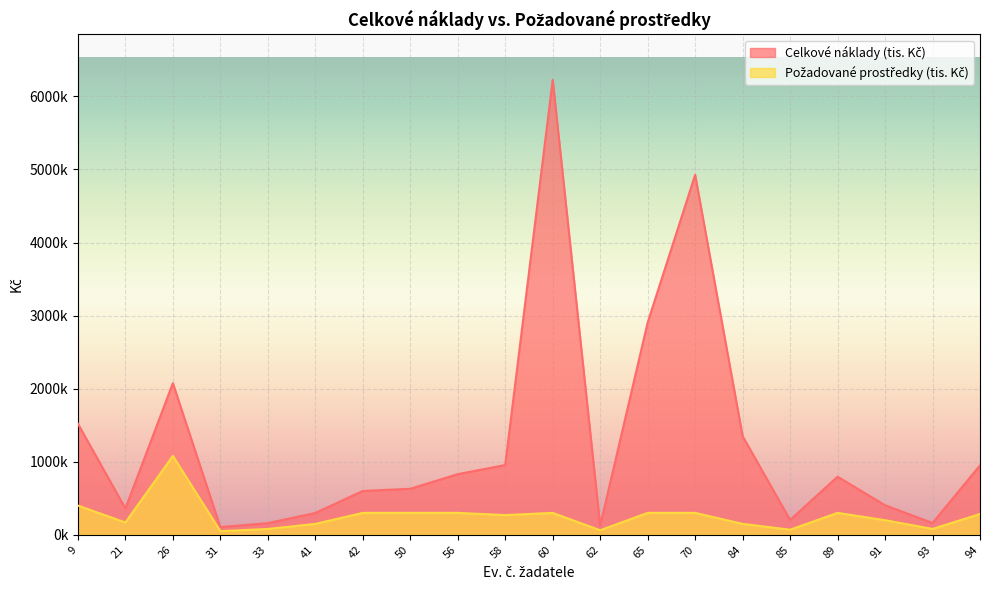

True or false: Celkové náklady (tis. Kč) and Požadované prostředky (tis. Kč) intersect in this chart.

False